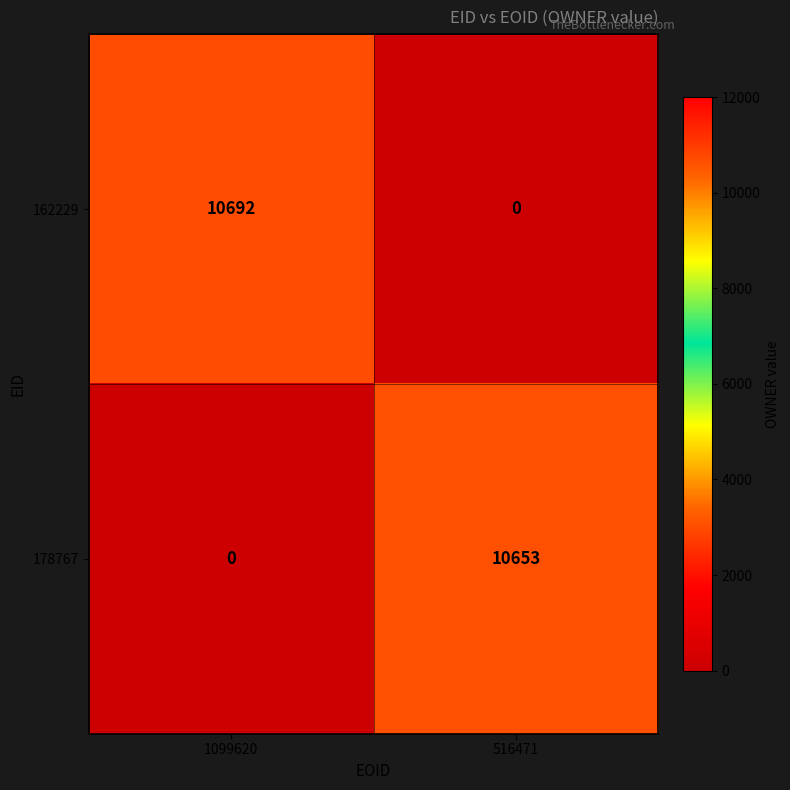

Is it true that 178767 equals -5476 at 1099620?

False